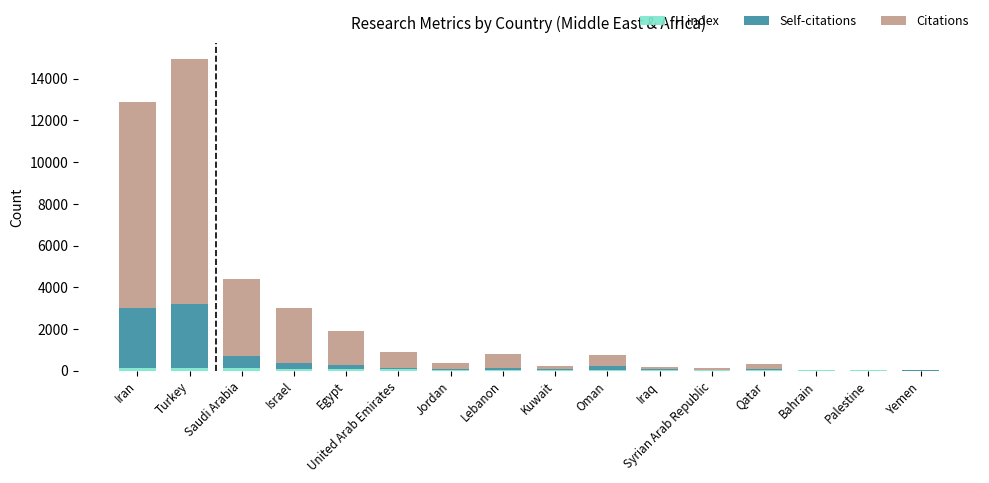

At which category is the sum across all series the highest?

Turkey